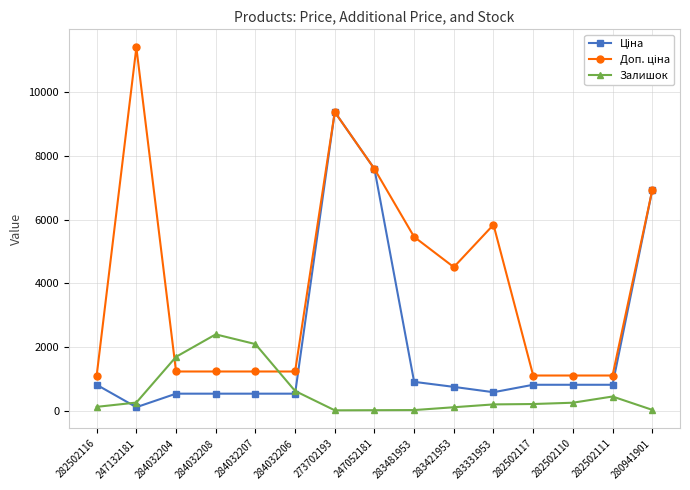

What is the value of the Залишок point at the 13th from the left?

255.0